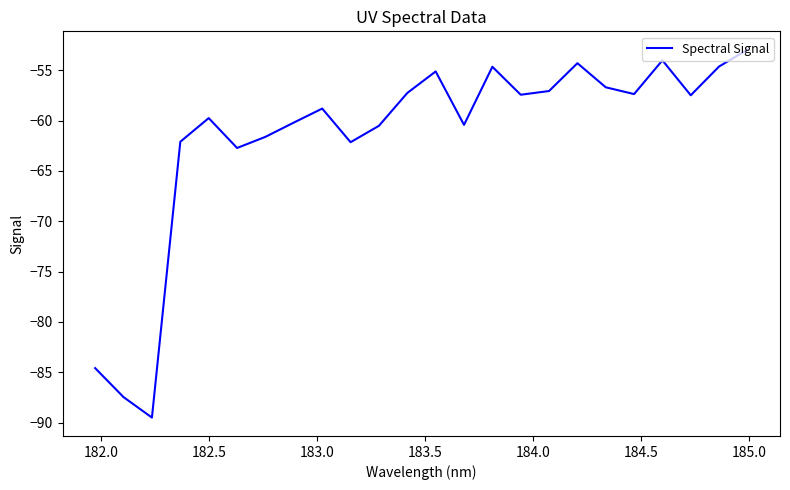

Does the chart display data point markers on the line(s)?

No